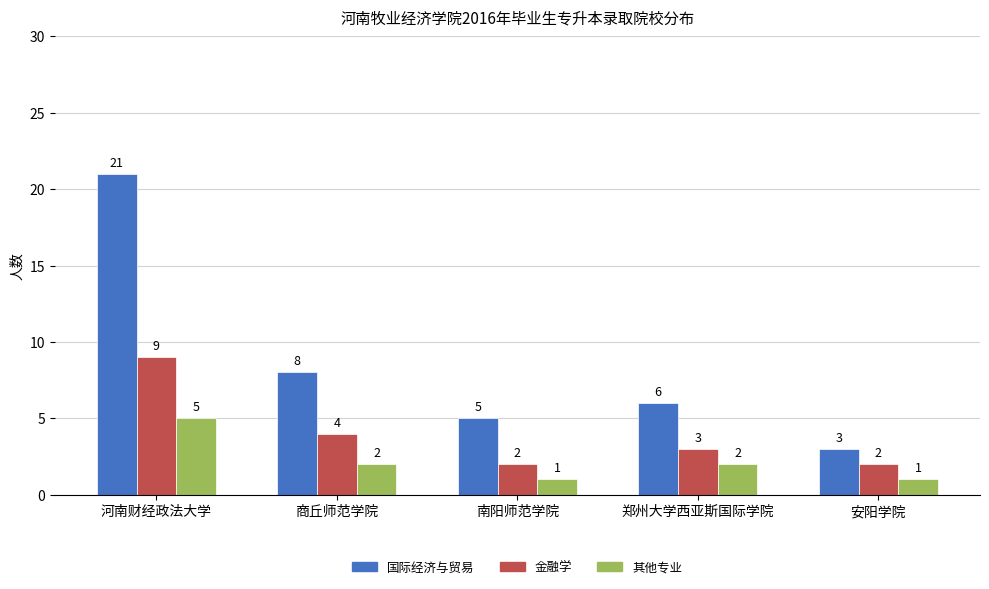

Reading left to right, list all the values displayed in this chart.

国际经济与贸易: 21	8	5	6	3
金融学: 9	4	2	3	2
其他专业: 5	2	1	2	1